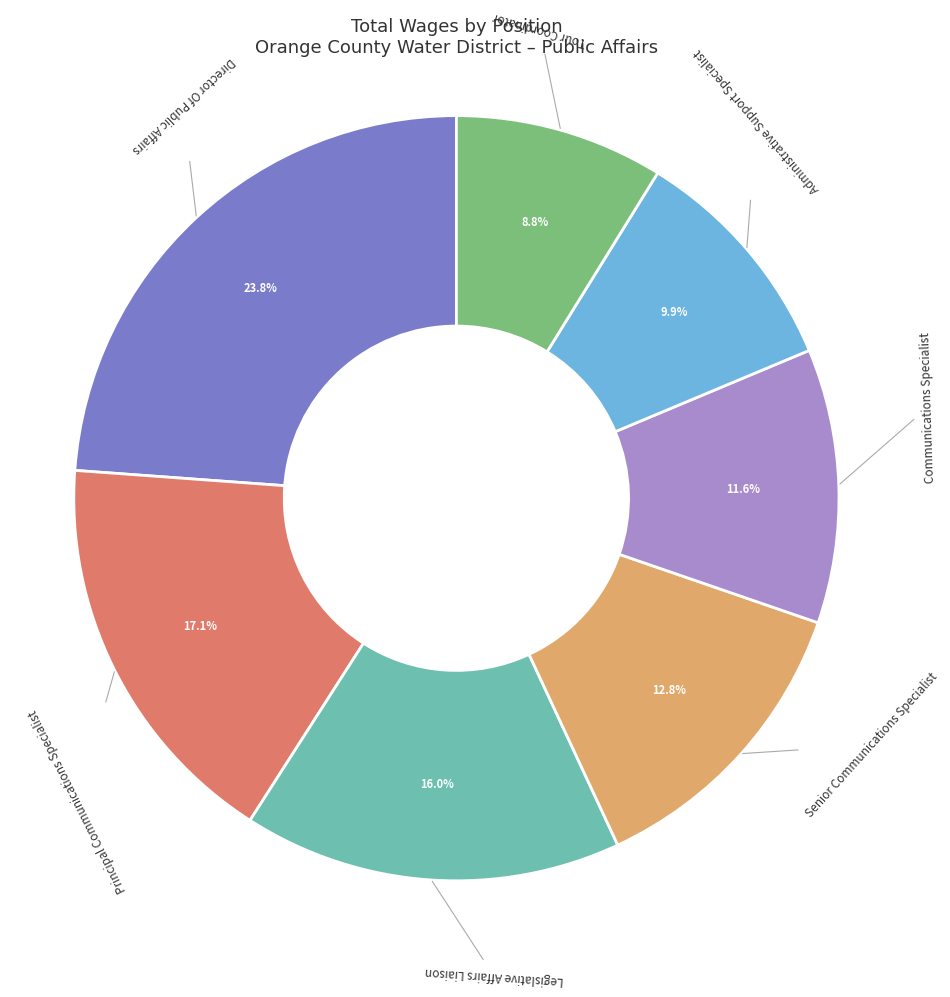

Rank the categories by value from highest to lowest.

Director Of Public Affairs, Principal Communications Specialist, Legislative Affairs Liaison, Senior Communications Specialist, Communications Specialist, Administrative Support Specialist, Tour Coordinator